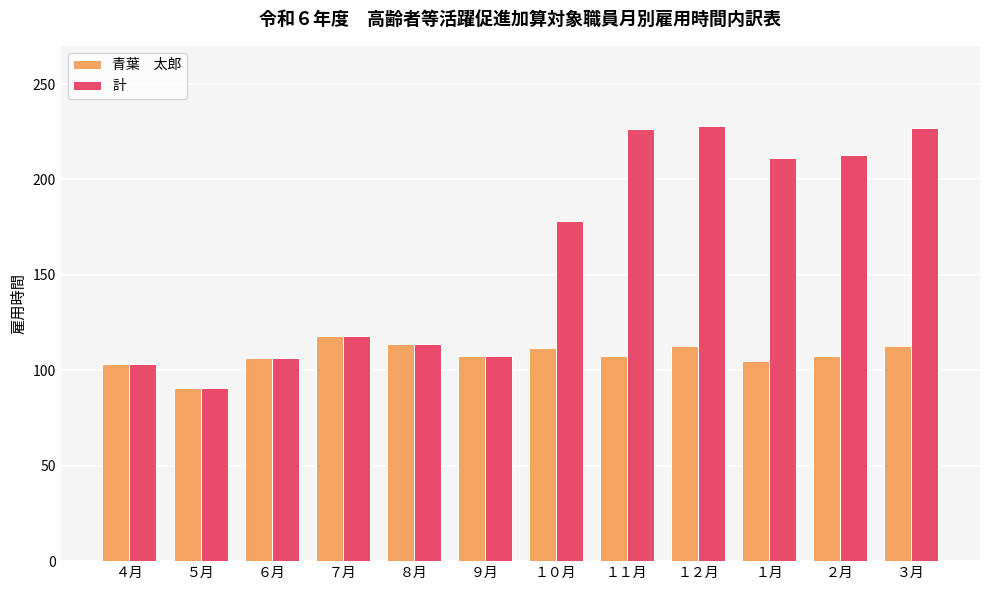

What is the spread (max minus min) of values at ２月?

105.5